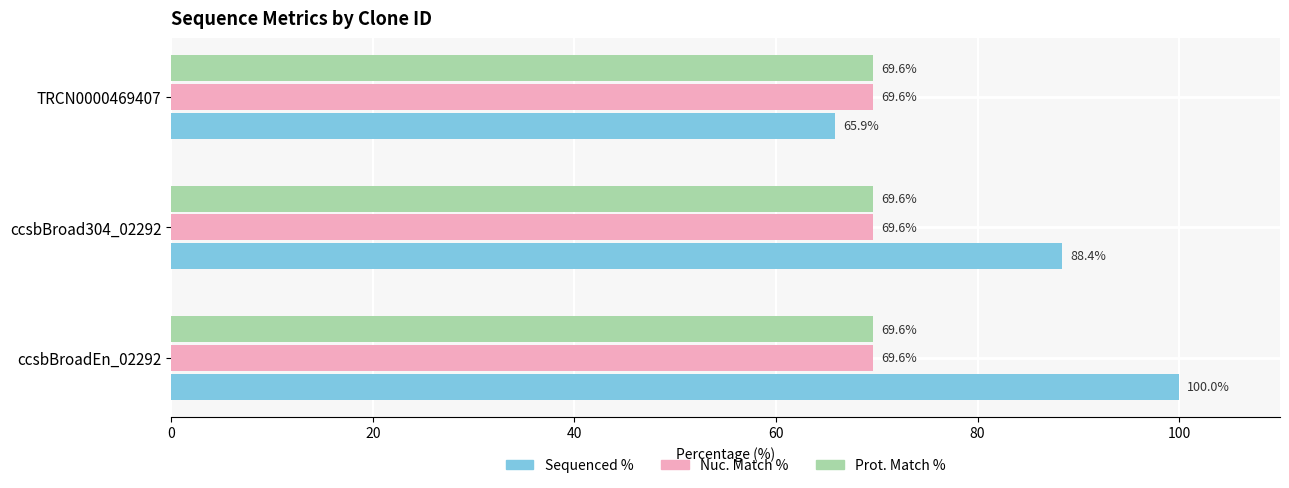

List the labels in order of Sequenced % value, largest first.

ccsbBroadEn_02292, ccsbBroad304_02292, TRCN0000469407